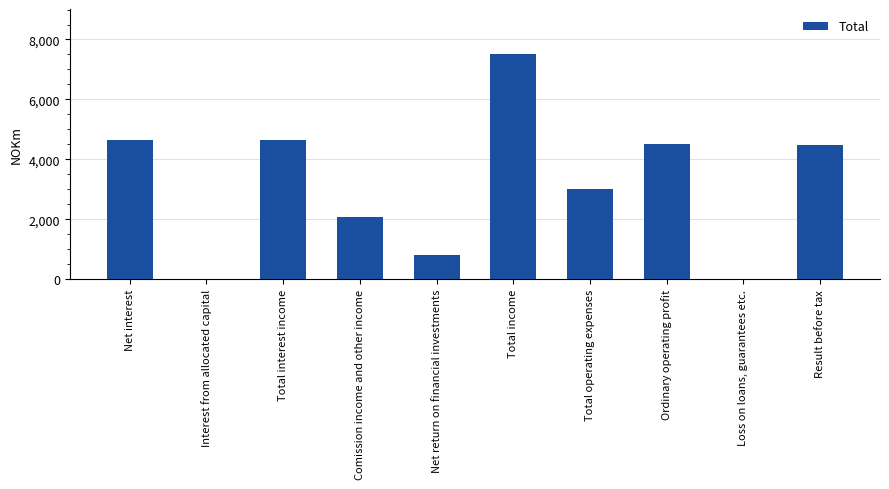

What is the sum of all values?

31675